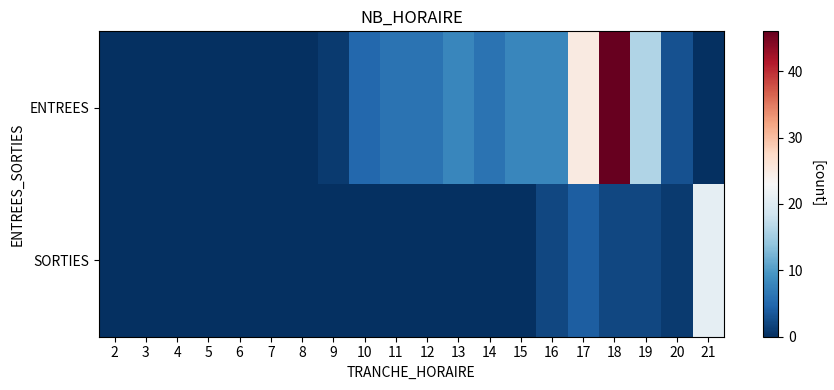

How many data points does each series have?

20